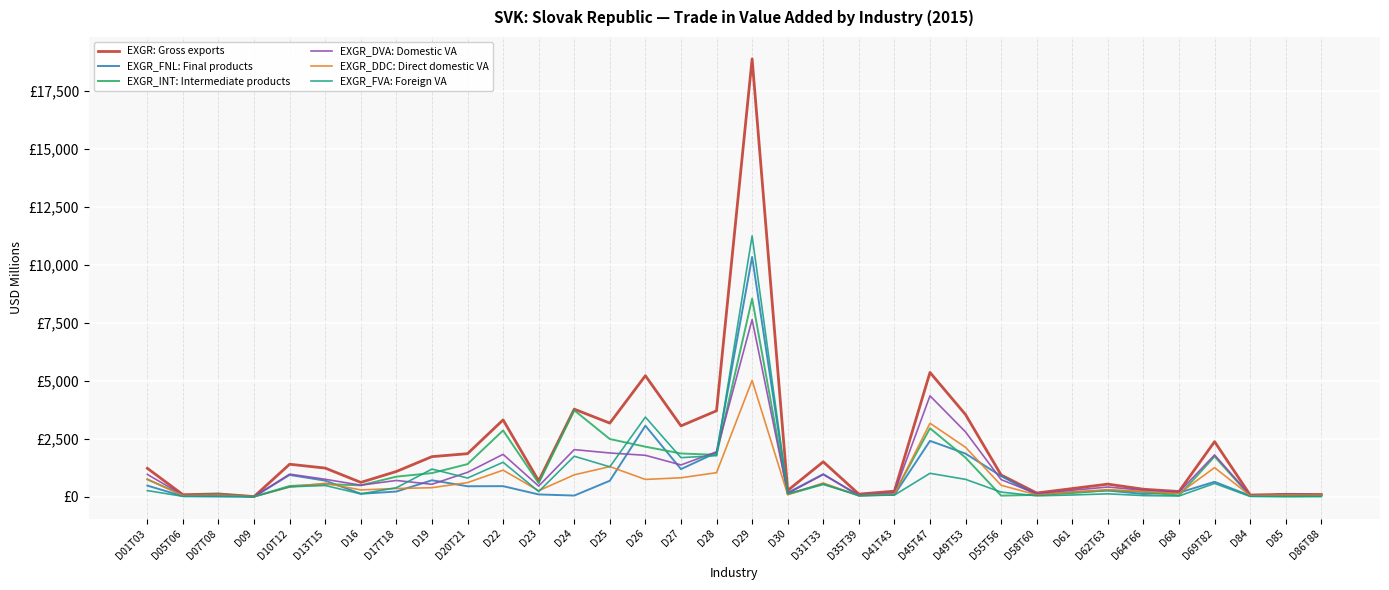

The EXGR_FNL: Final products series shows 234.2 at D20T21. True or false?

False